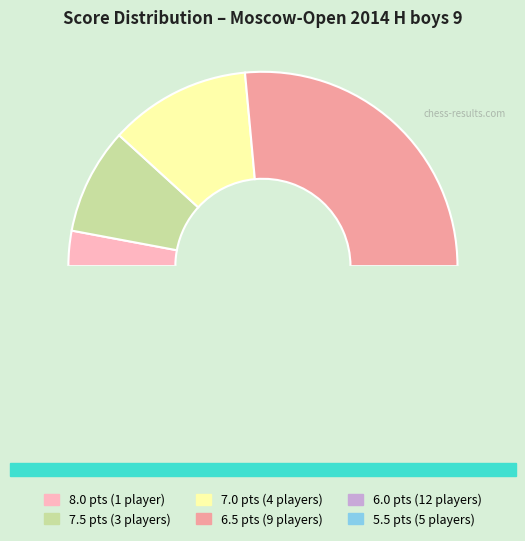

True or false: 6.5 accounts for 26% of the total.

True